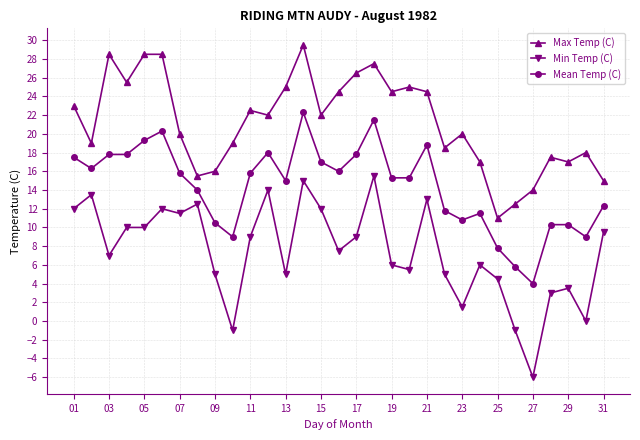

What is the value of the Min Temp (C) point at the 27th from the left?

-6.0